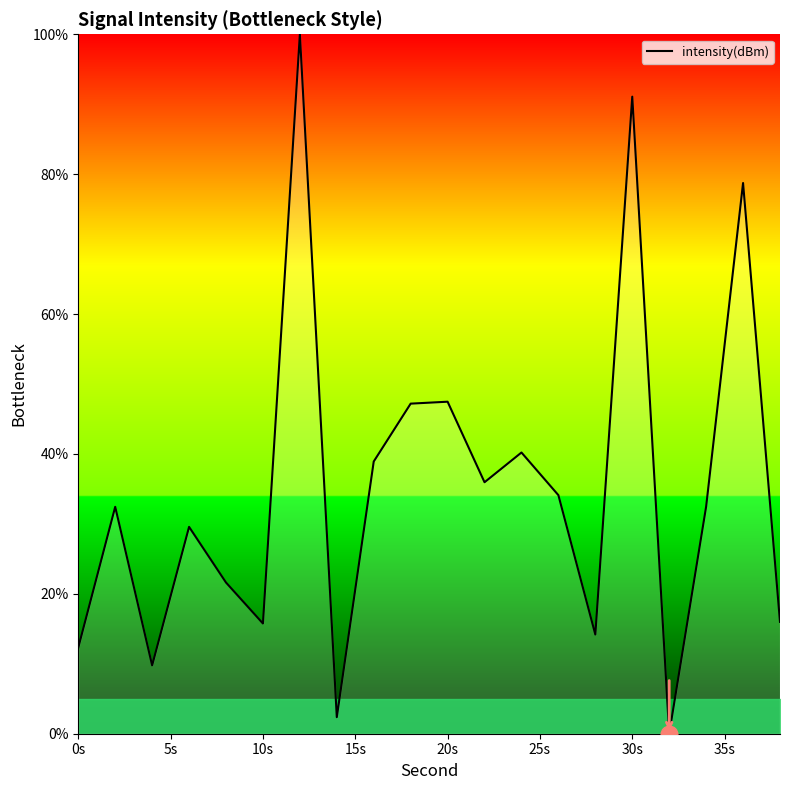

What is the difference between the maximum and minimum values?

100.0